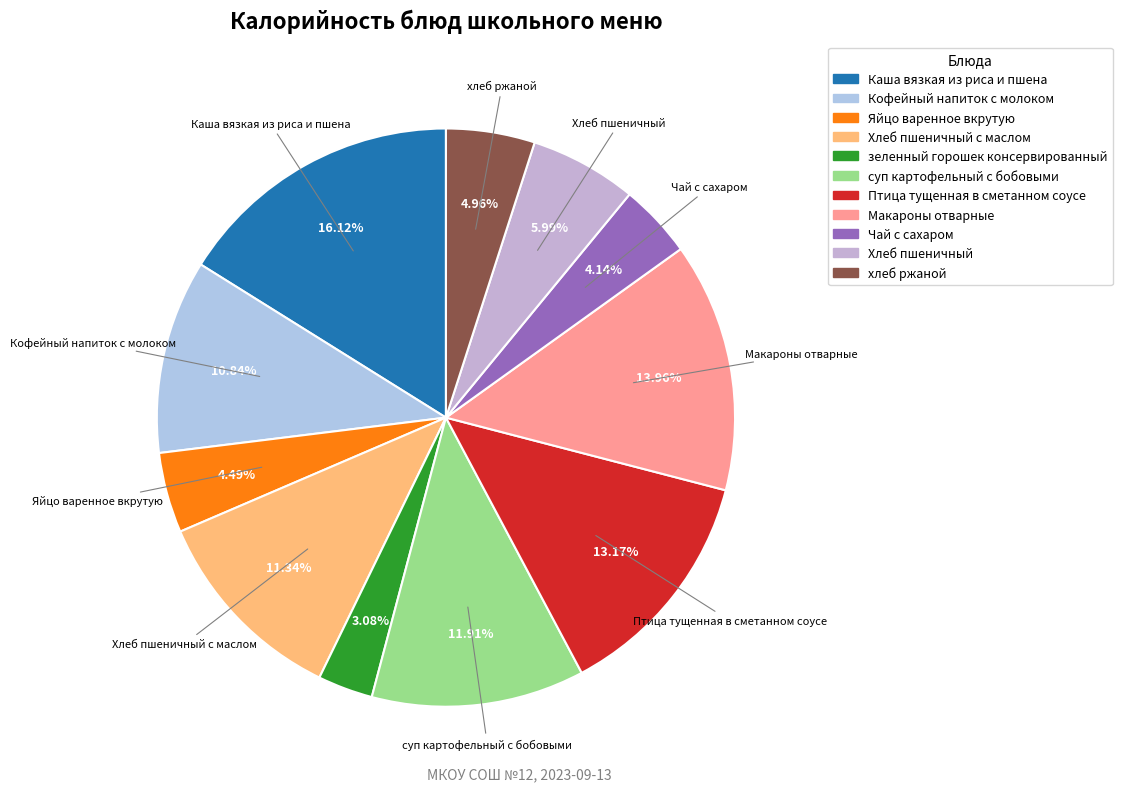

Which slice is the smallest?

зеленный горошек консервированный